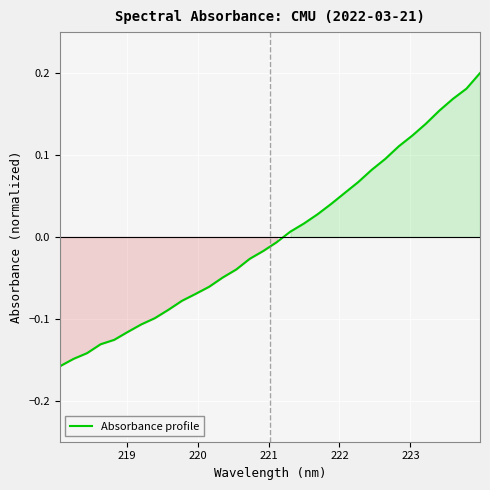

What is the difference between the maximum and minimum values?

0.4